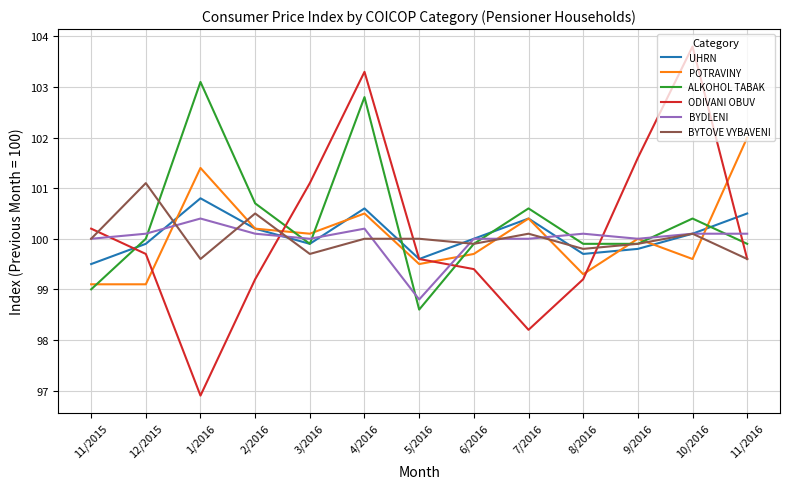

What is the total value across all series at 4/2016?

607.4